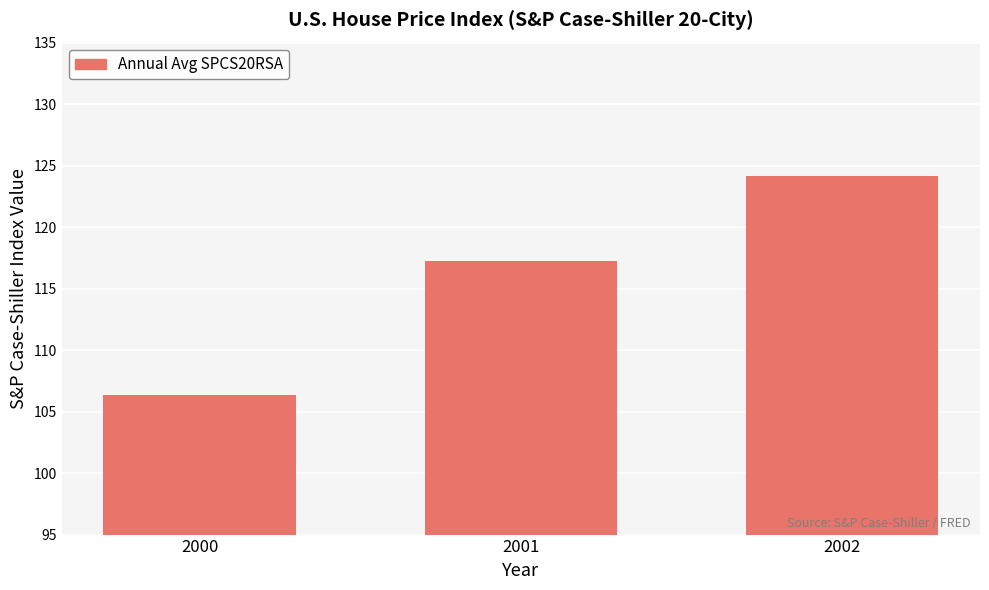

What is the value of the 3rd bar from the left?

124.1